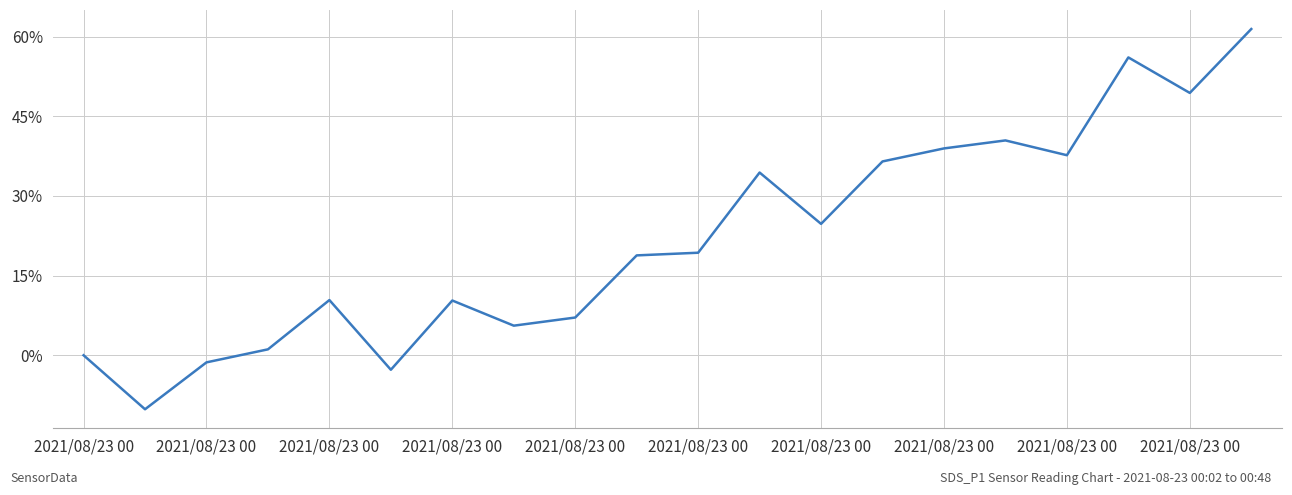

What is the difference between the maximum and minimum values?

71.6